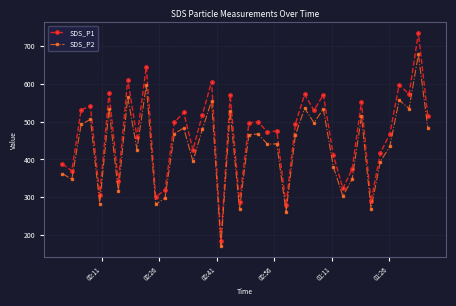

At how many categories does at least one series exceed 224?

39